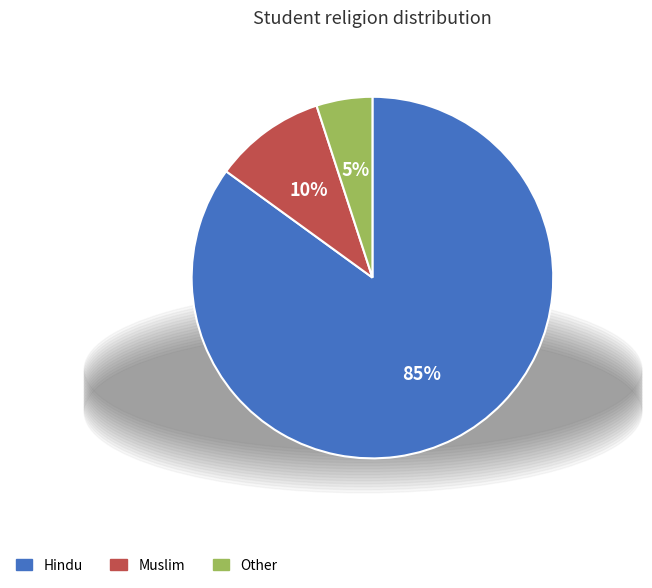

What is the ratio of the value at Other to the value at Hindu?

0.1